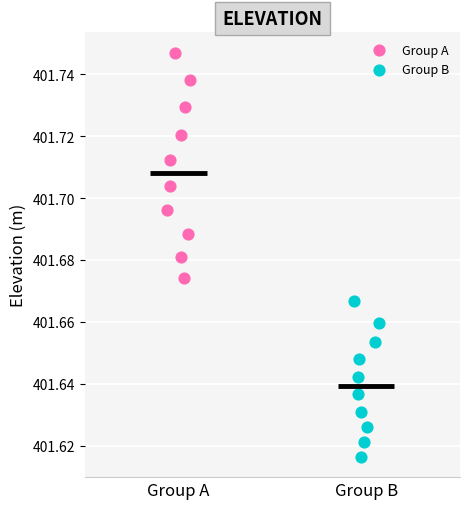

Which series reaches the maximum Y coordinate?

Group A